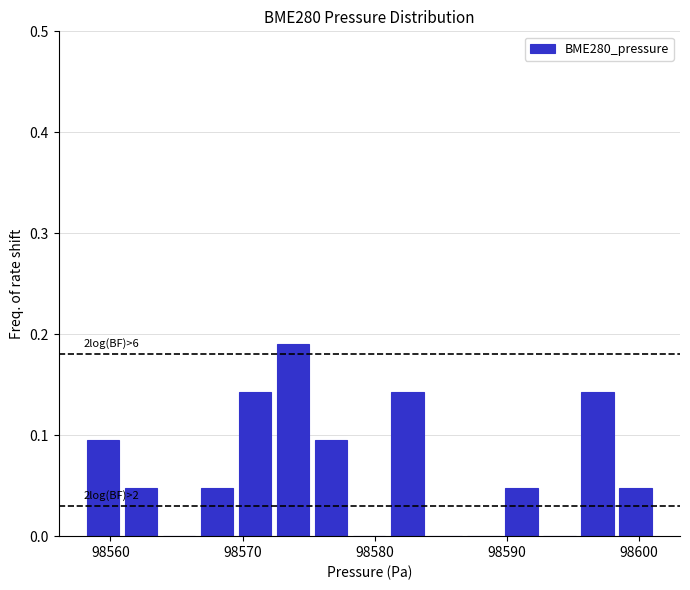

Around what value on the x-axis is the tallest bar? Give the approximate position of its centre, as read against the axis.

98574